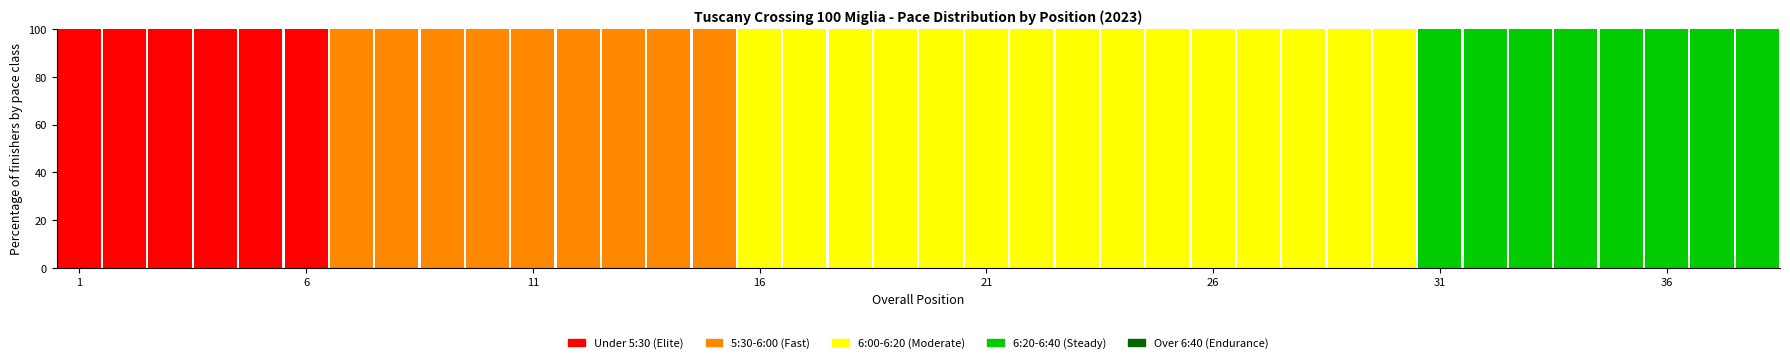

Where is Under 5:30 (Elite) nearest to the value 50?

1